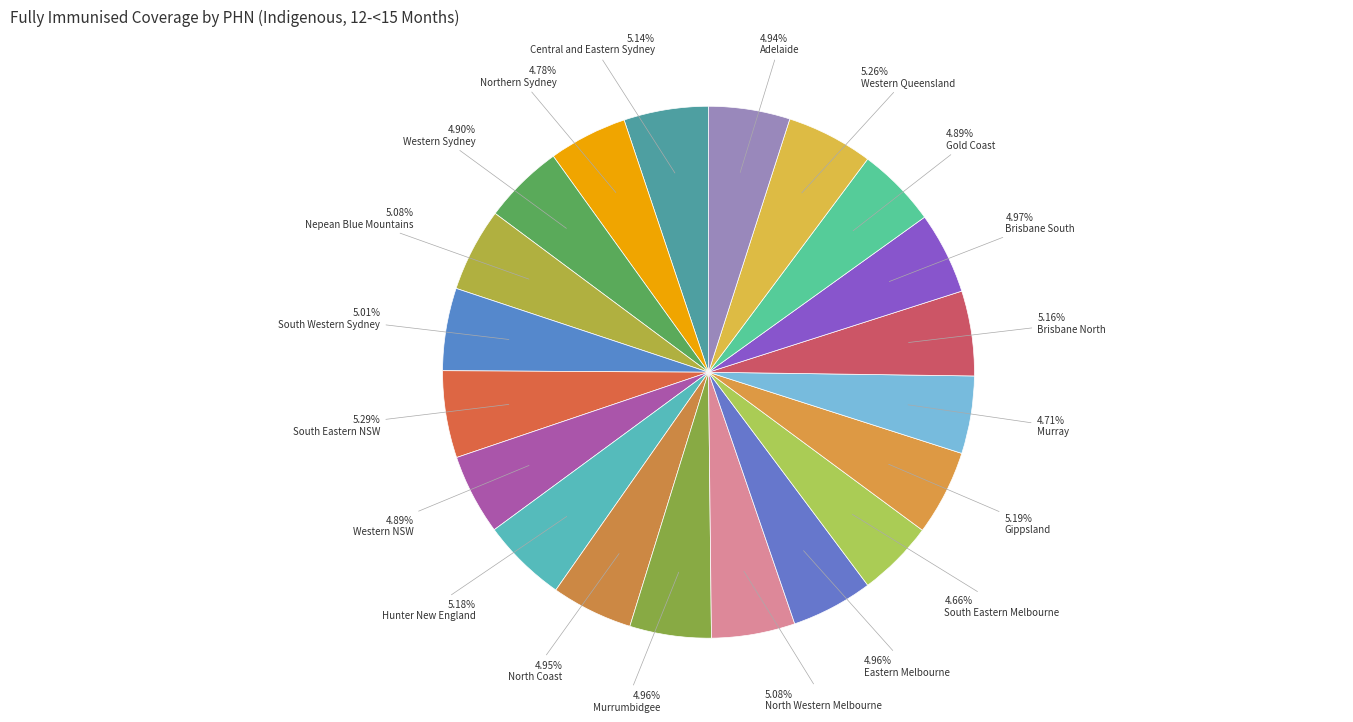

True or false: Central and Eastern Sydney accounts for 1% of the total.

False